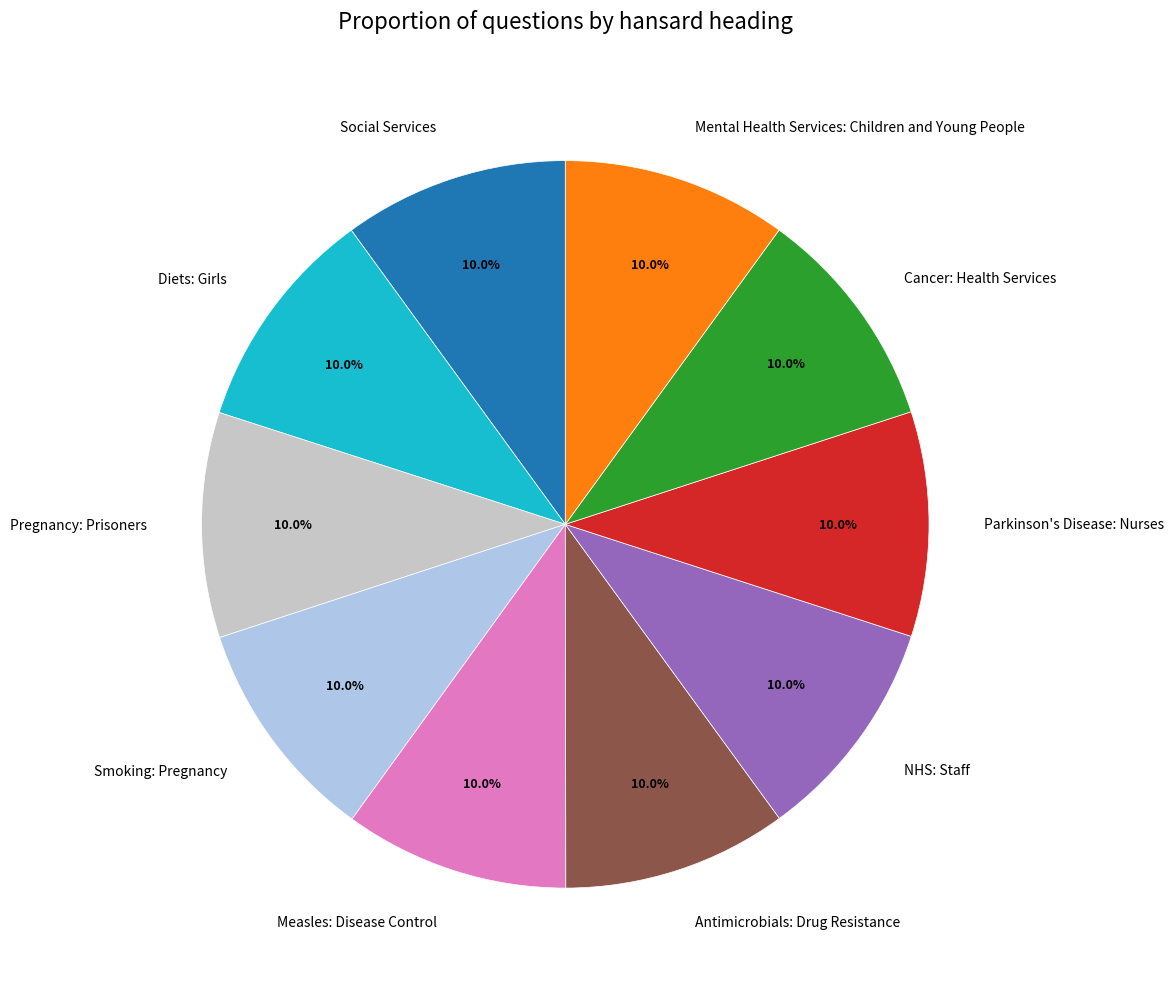

What is the ratio of the value at Social Services to the value at Diets: Girls?

1.0